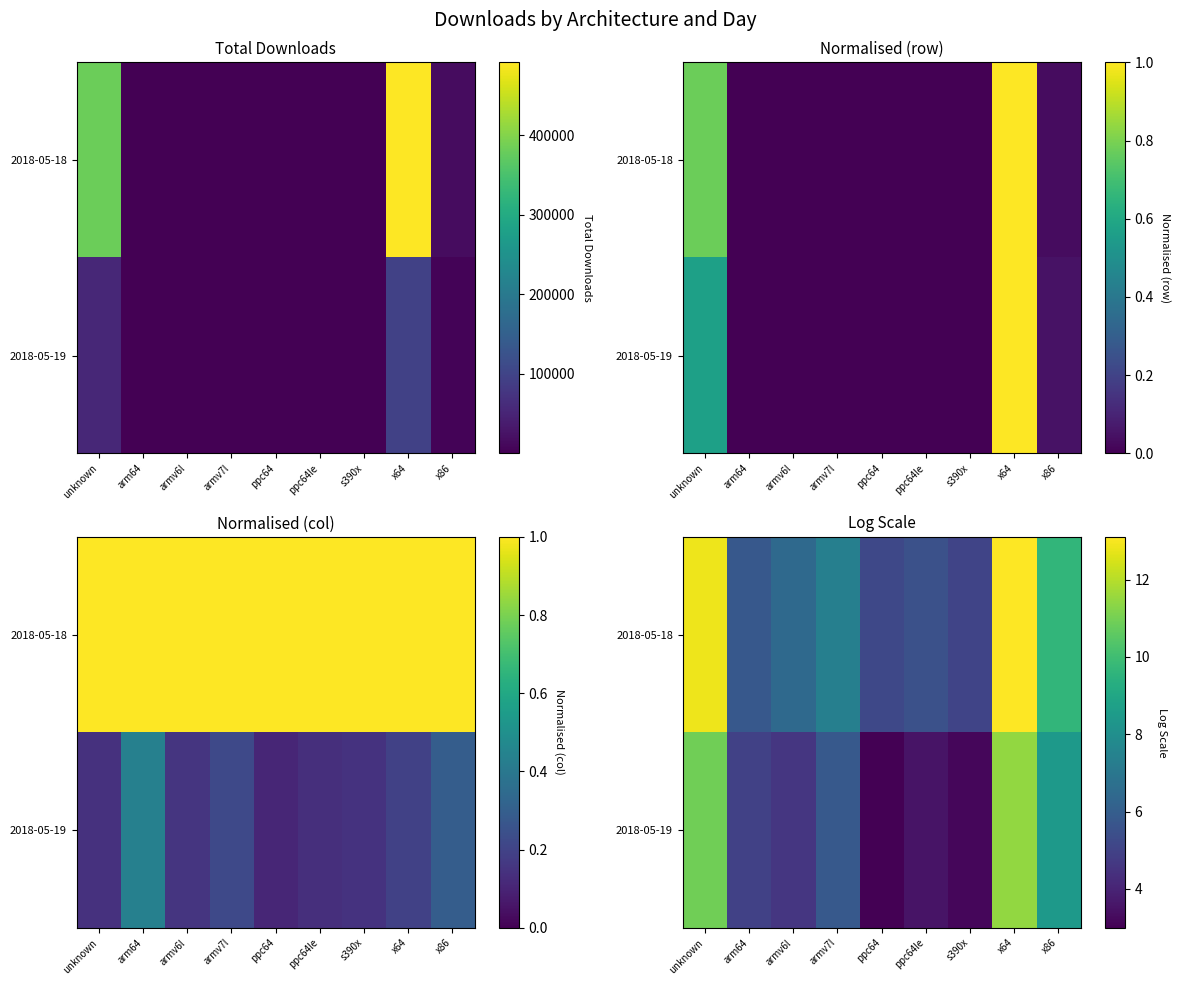

What is the sum of the 2018-05-19 values at armv7l and unknown?

16.7